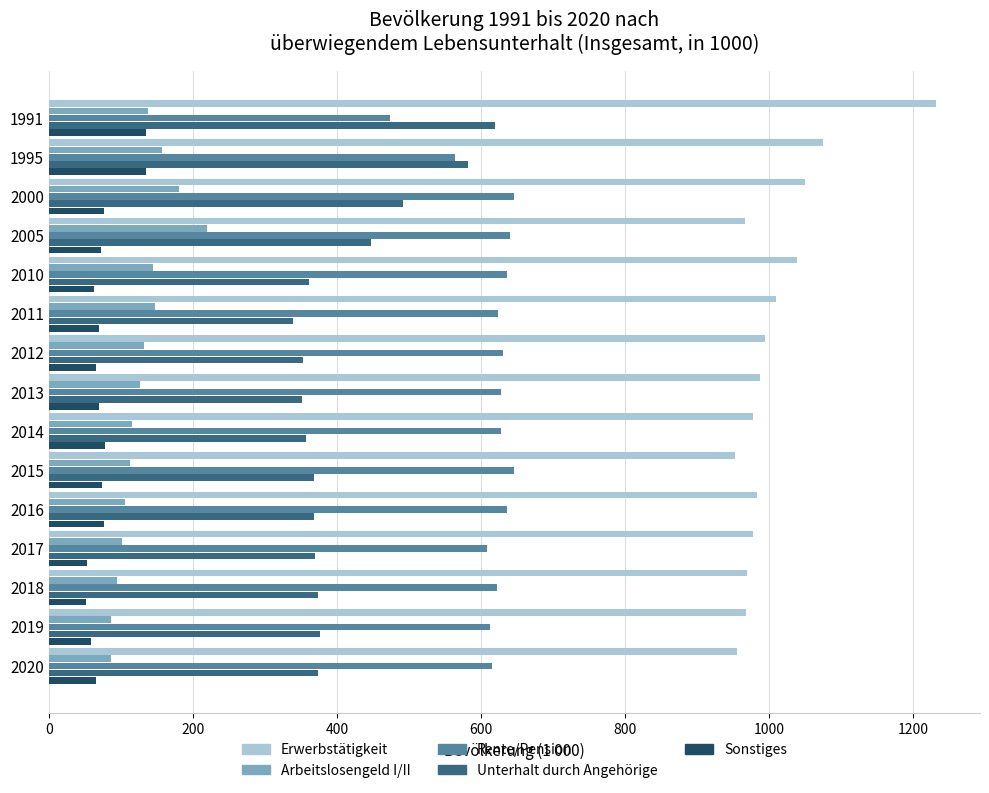

What value does the Unterhalt durch Angehörige series have at 1995?

581.6